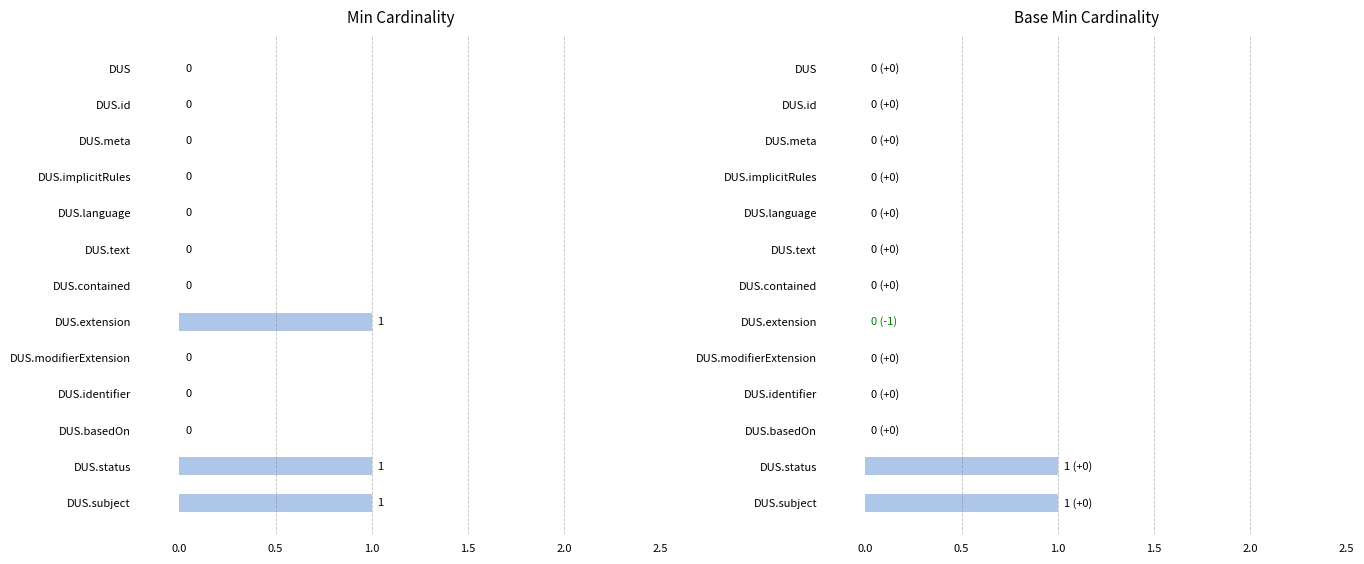

Does the chart contain stacked bars?

No